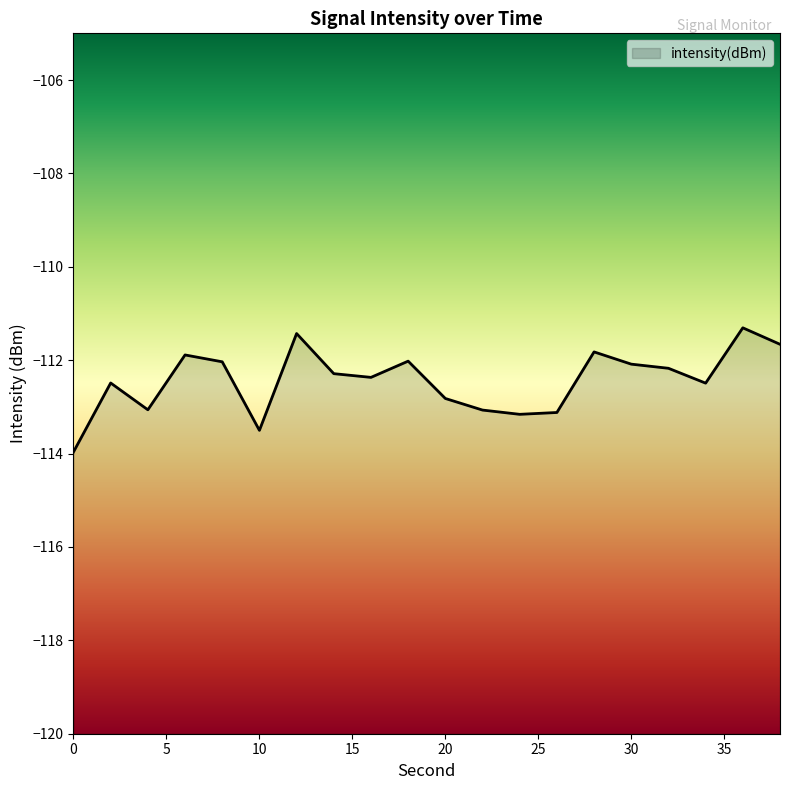

What is the average value?

-112.4